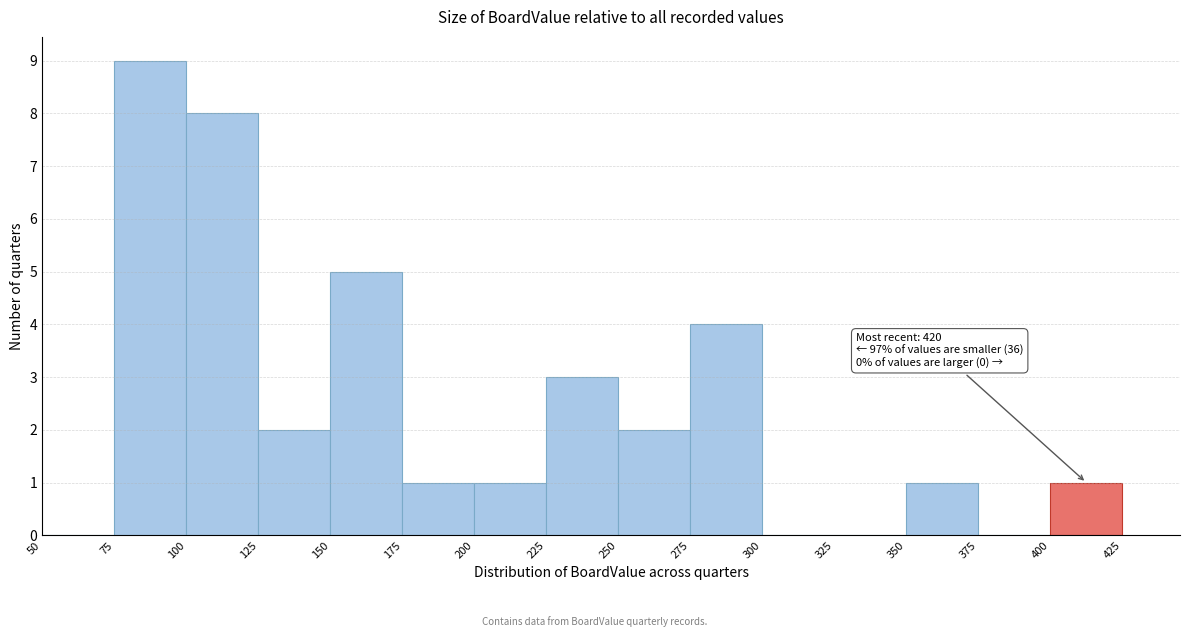

Which range on the x-axis has the tallest bar?

75 to 100